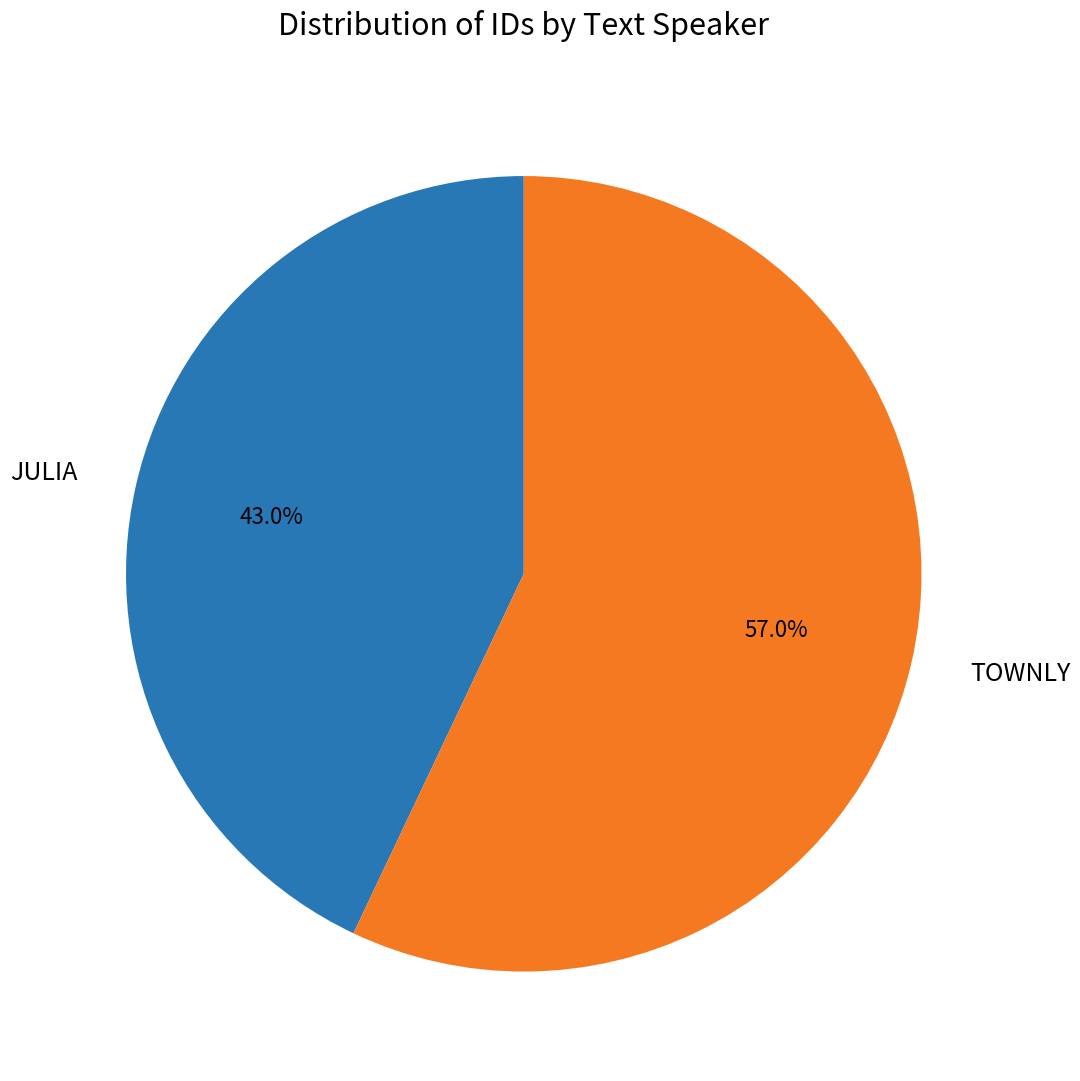

What is the total percentage of JULIA and TOWNLY?

100.0%